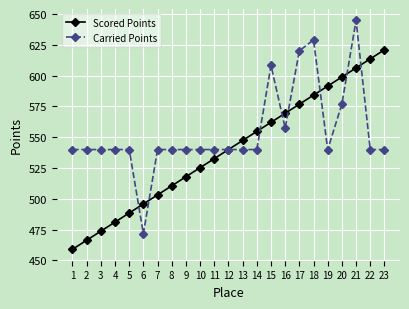

What is the sum of all Scored Points values?

12420.0